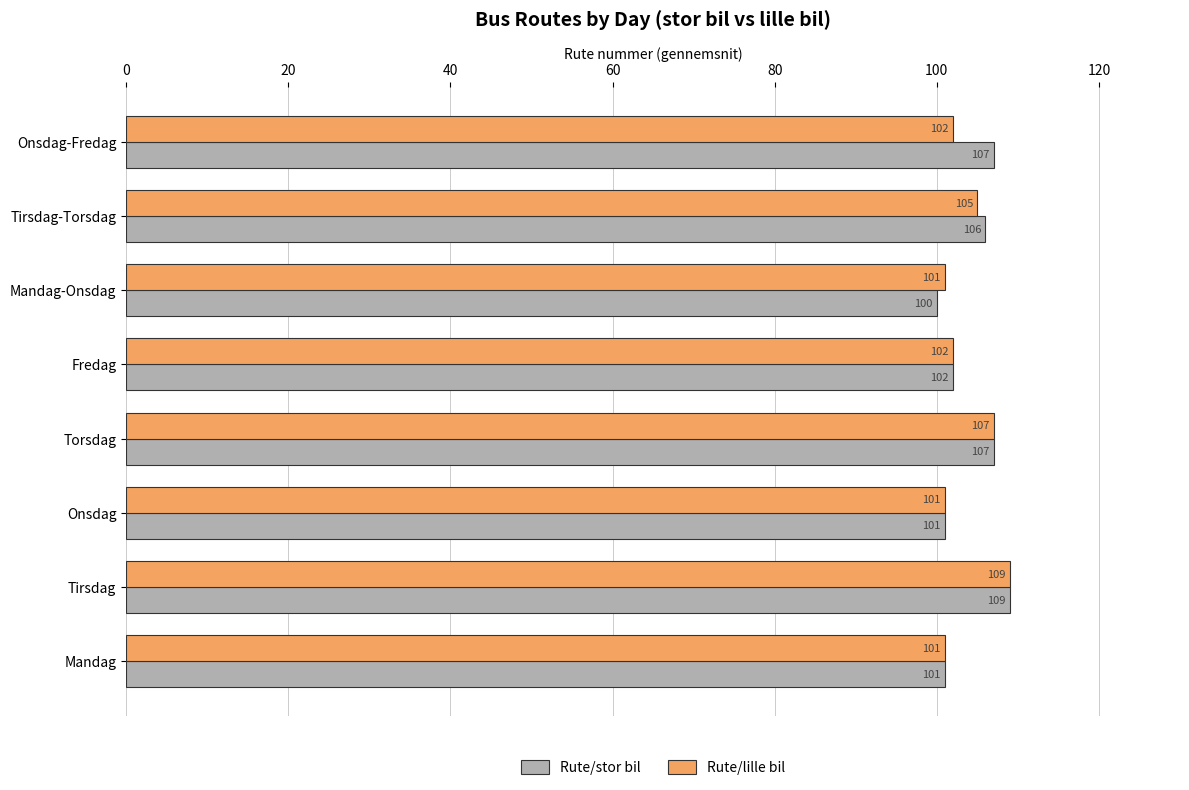

At which category does the chart reach its minimum across all series?

Mandag-Onsdag